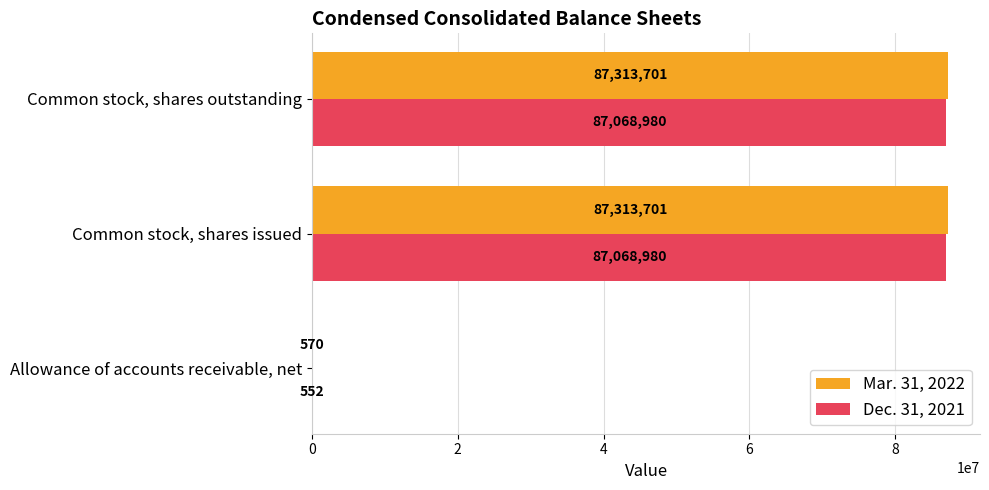

What is the average value of the Dec. 31, 2021 series?

58046171